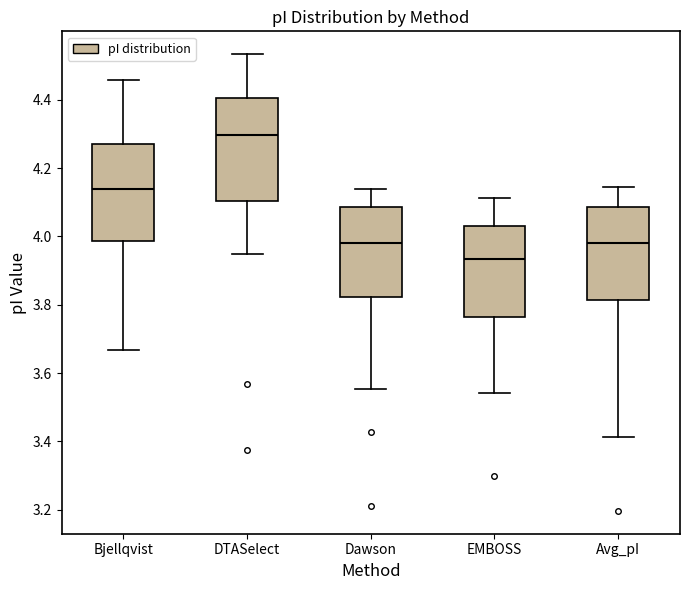

Reading left to right, transcribe this box plot: for each box, give where its median line is, the range the box spans, and where its two whiskers end, as read against the y-axis. The values are not printed on the chart, so give them approximately, as read against the axis.

Bjellqvist: median 4.14, box 3.98 to 4.26, whiskers 3.66 to 4.46
DTASelect: median 4.30, box 4.10 to 4.40, whiskers 3.94 to 4.54
Dawson: median 3.98, box 3.82 to 4.08, whiskers 3.56 to 4.14
EMBOSS: median 3.94, box 3.76 to 4.04, whiskers 3.54 to 4.12
Avg_pI: median 3.98, box 3.82 to 4.08, whiskers 3.42 to 4.14